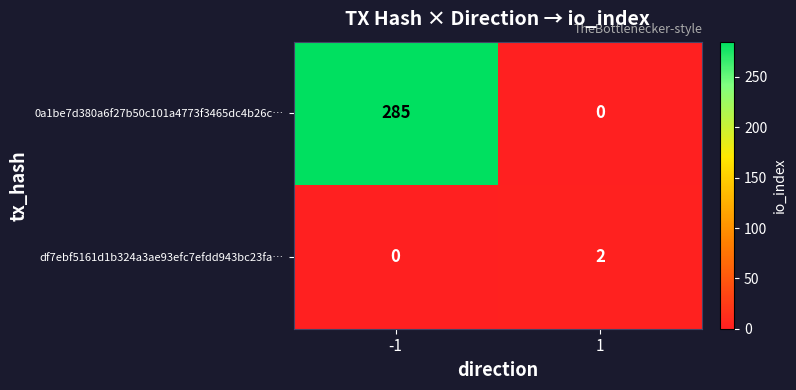

What is the spread (max minus min) of values at -1?

285